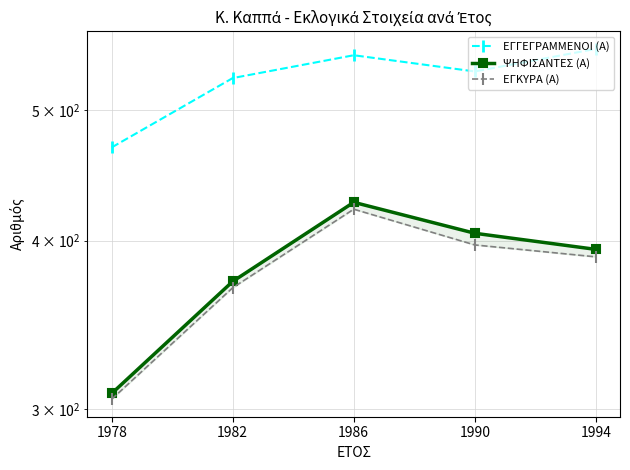

Which series has the widest spread of values?

ΨΗΦΙΣΑΝΤΕΣ (Α)